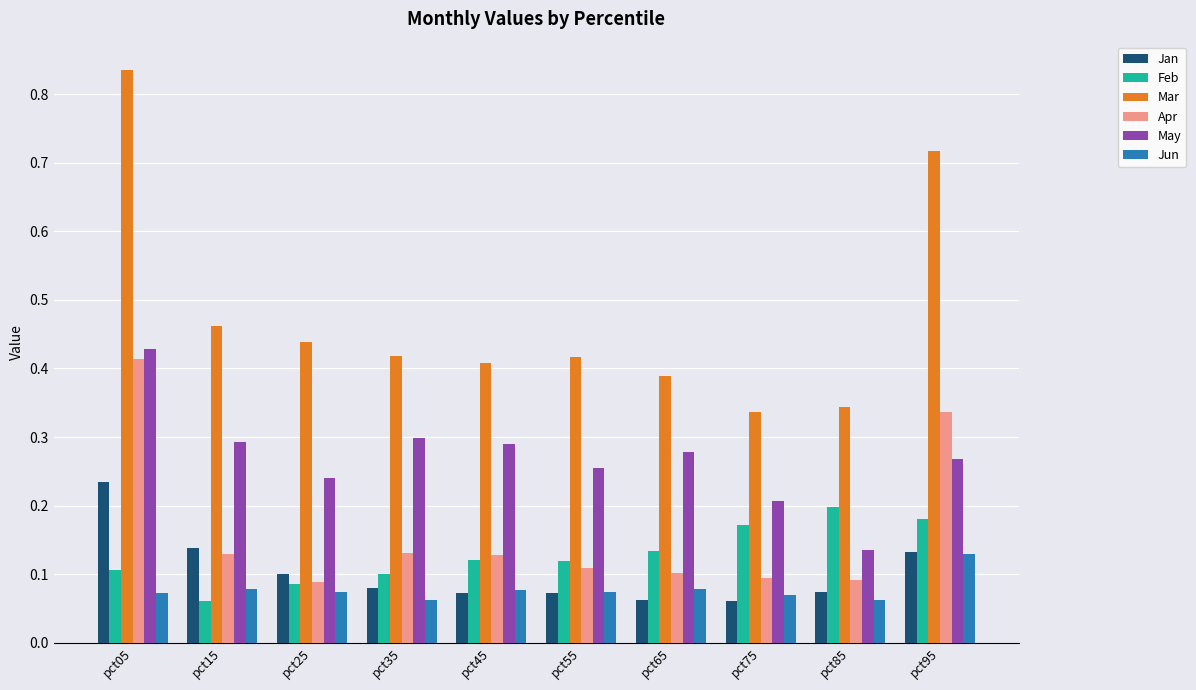

The Feb series shows 0.2 at pct75. True or false?

True